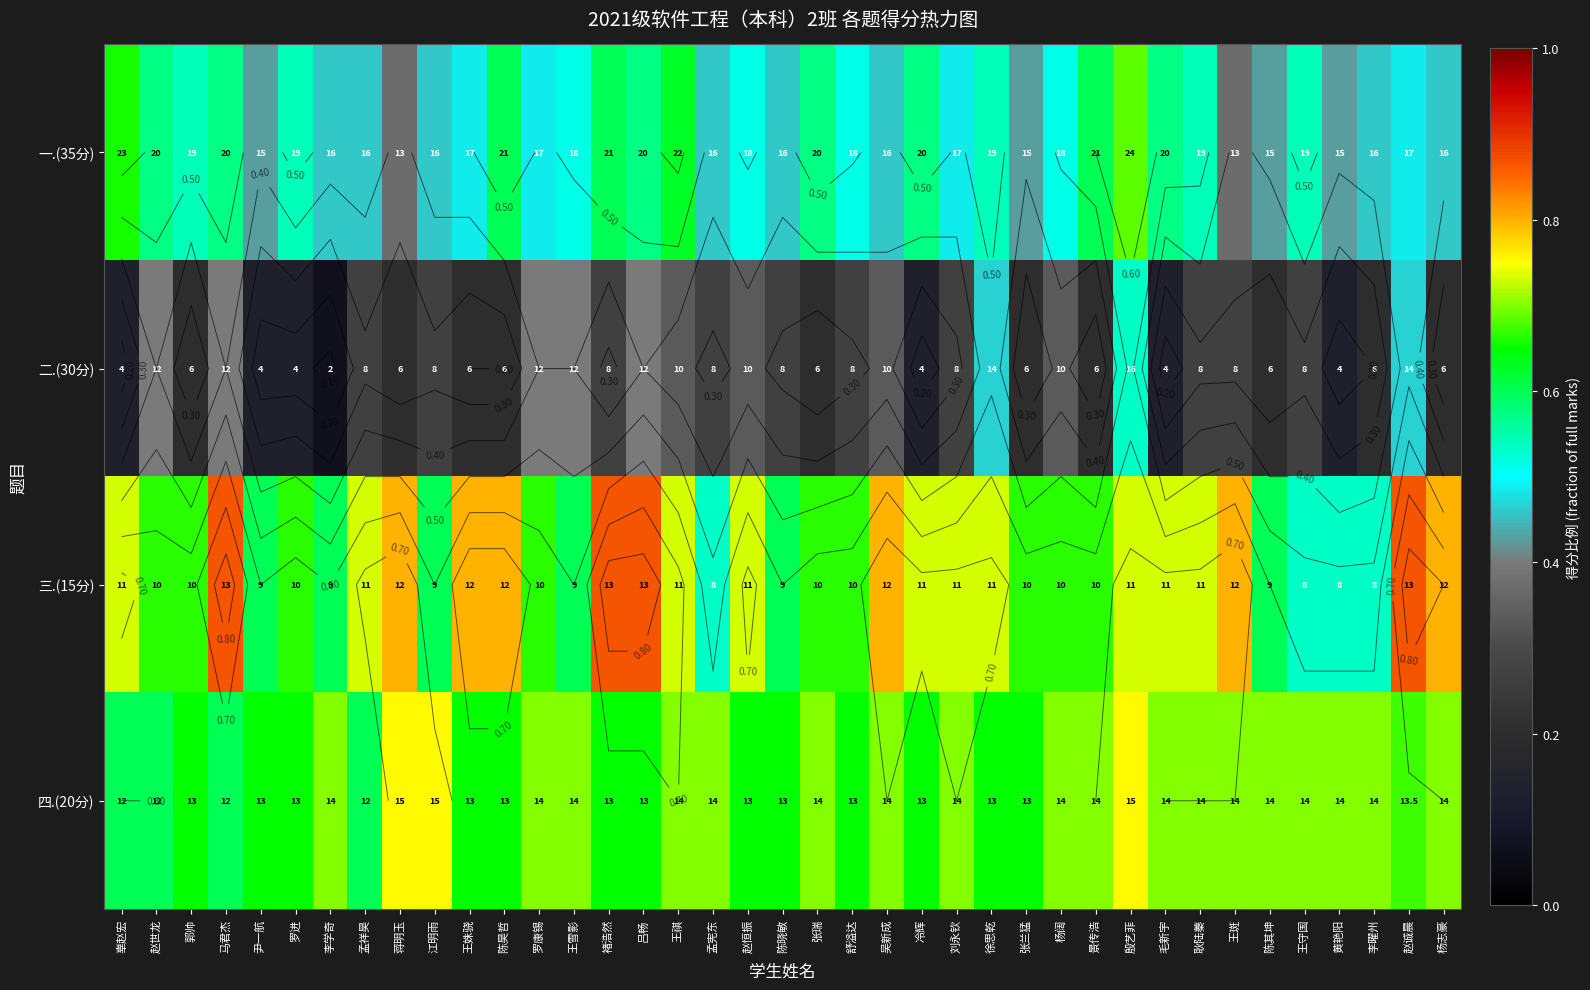

What is the difference between the 三.(15分) values at 王斑 and 吕畅?

0.1